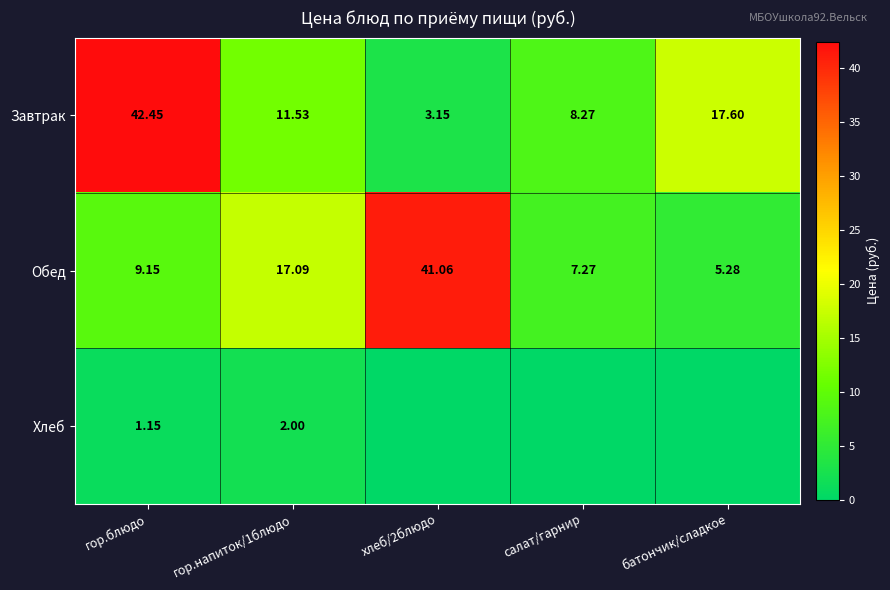

Which label corresponds to the smallest value in the chart?

хлеб/2блюдо